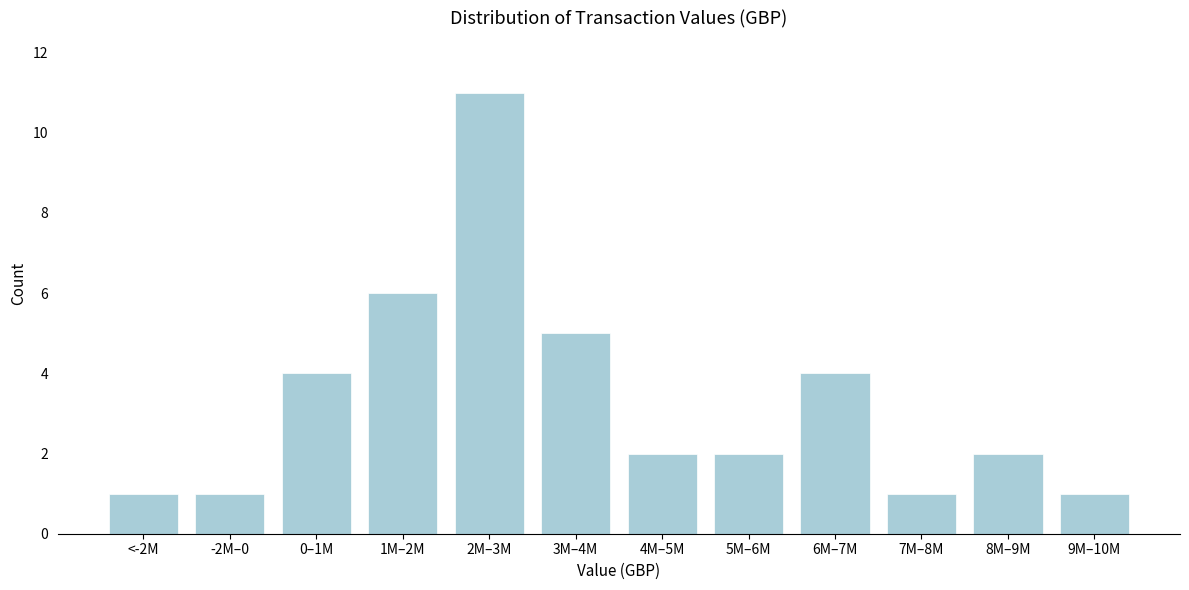

Reading right to left, list all the values displayed in this chart.

1	2	1	4	2	2	5	11	6	4	1	1